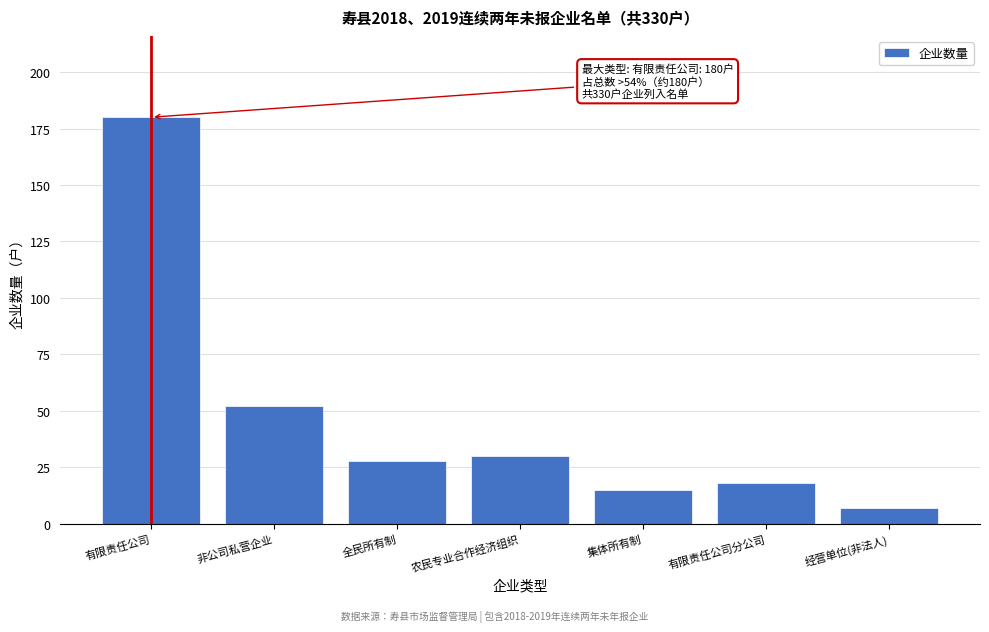

Reading right to left, transcribe all the data shown in this chart.

经营单位(非法人)=7	有限责任公司分公司=18	集体所有制=15	农民专业合作经济组织=30	全民所有制=28	非公司私营企业=52	有限责任公司=180